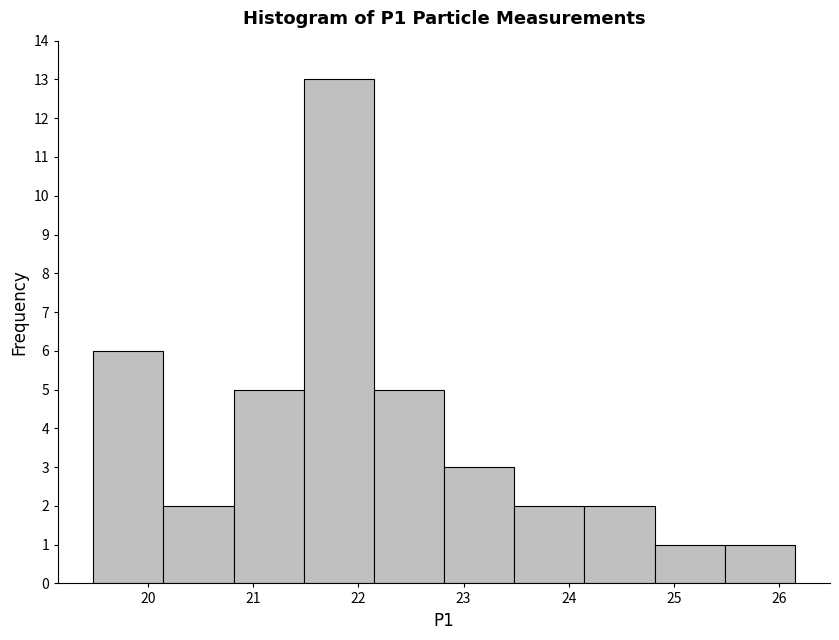

Over which range of the x-axis is the bar tallest?

21.5 to 22.1